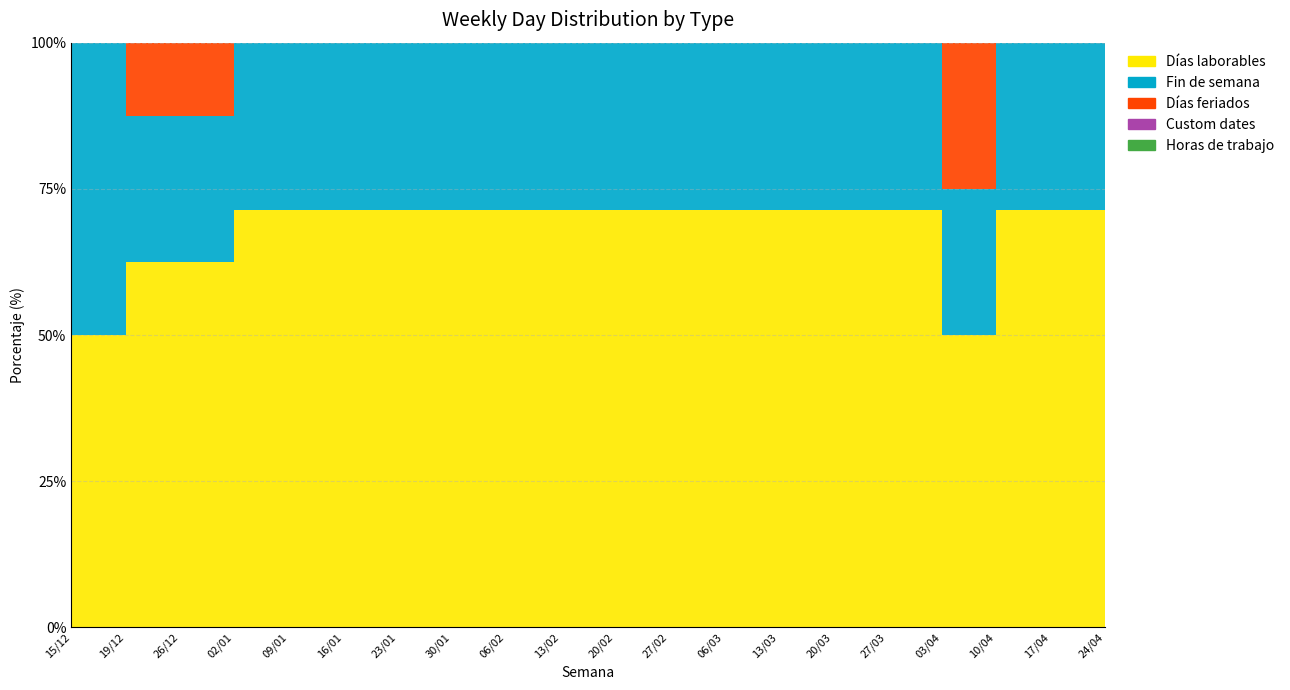

True or false: Días feriados and Fin de semana intersect in this chart.

False